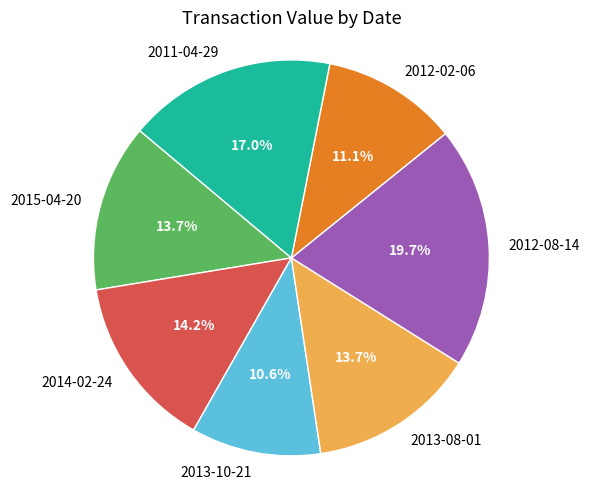

How many segments does this pie chart have?

7